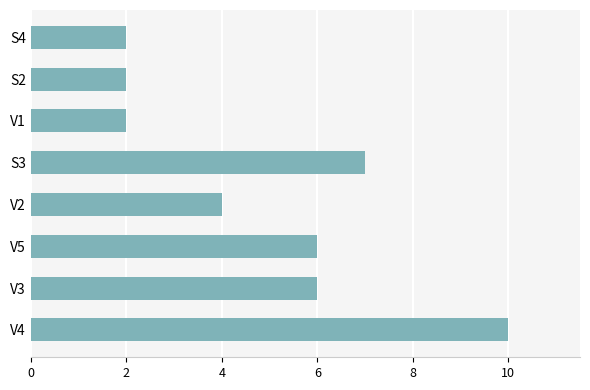

Approximately how many times larger is the value at S2 compared to V2?

0.5